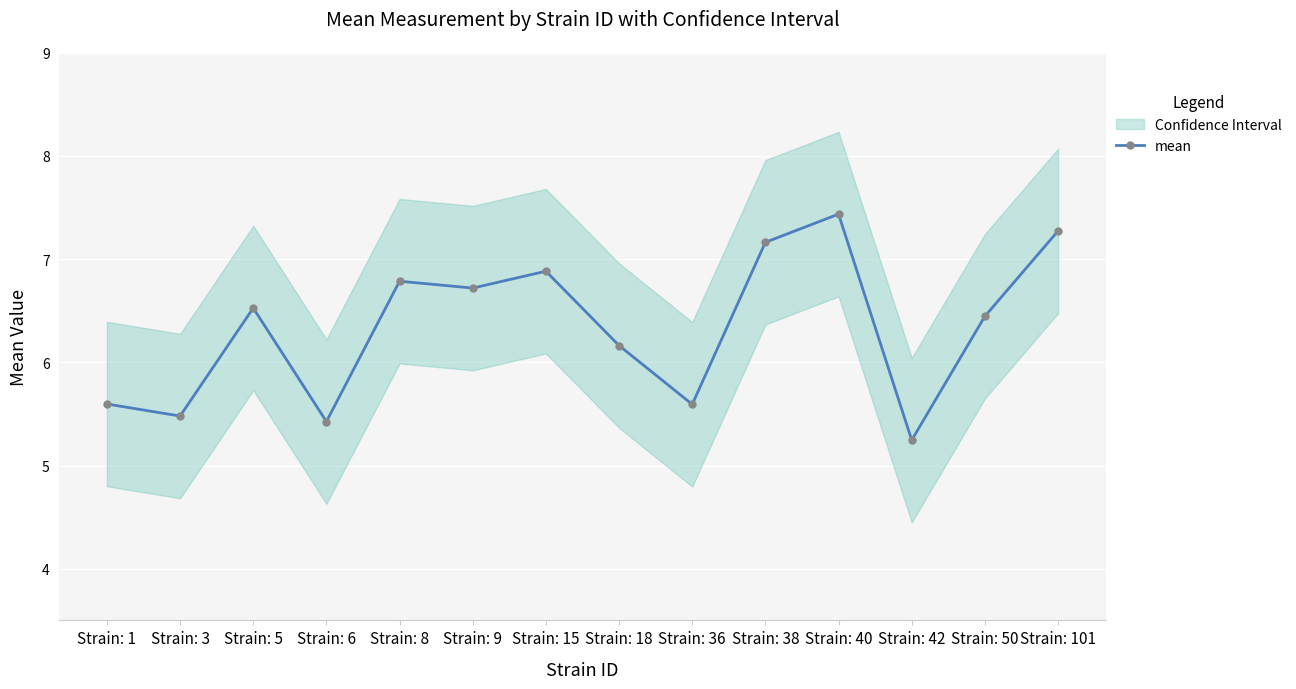

Where is the data nearest to the value 6?

Strain: 18